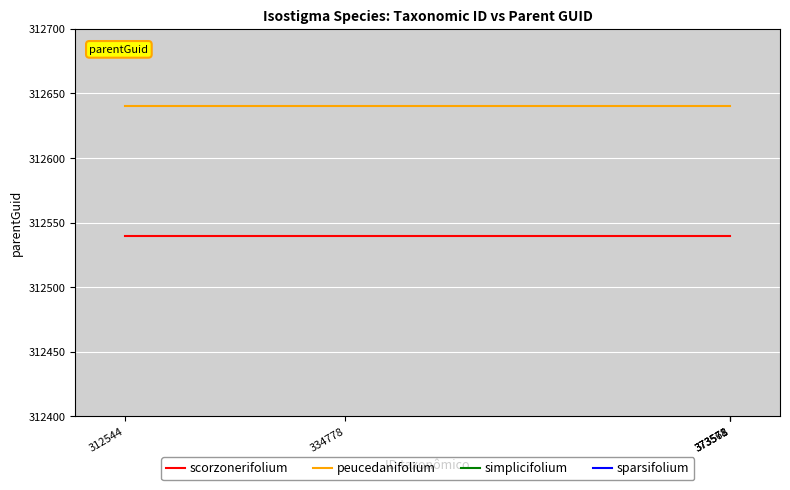

Which series has the largest total across all categories?

sparsifolium